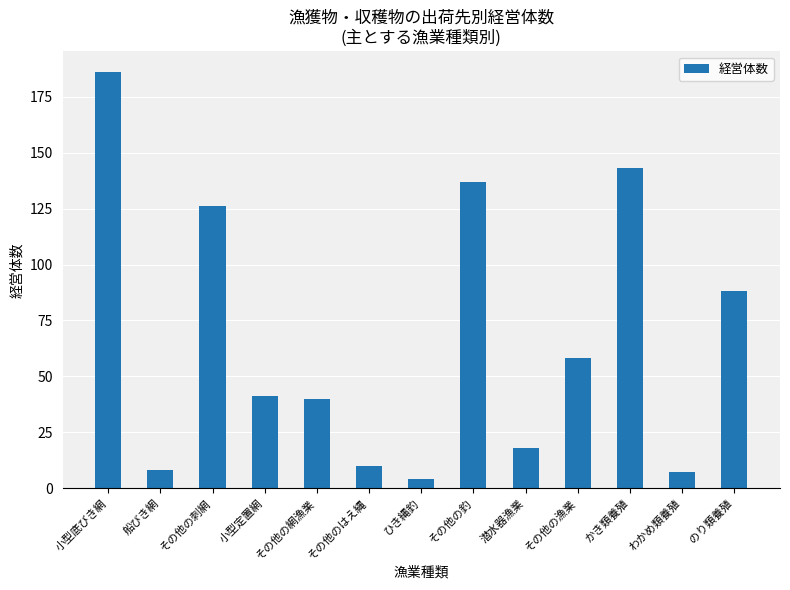

What is the change in value from その他の刺網 to のり類養殖?

-38